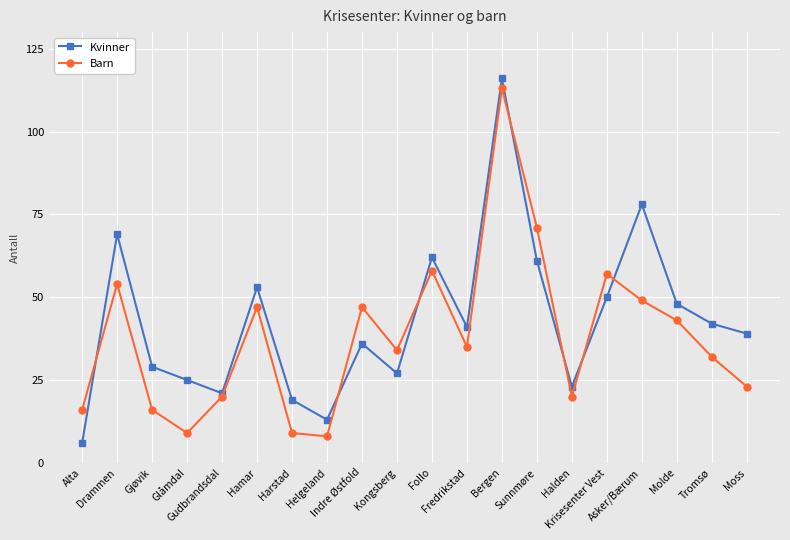

What is the value of the Kvinner point at the 4th from the left?

25